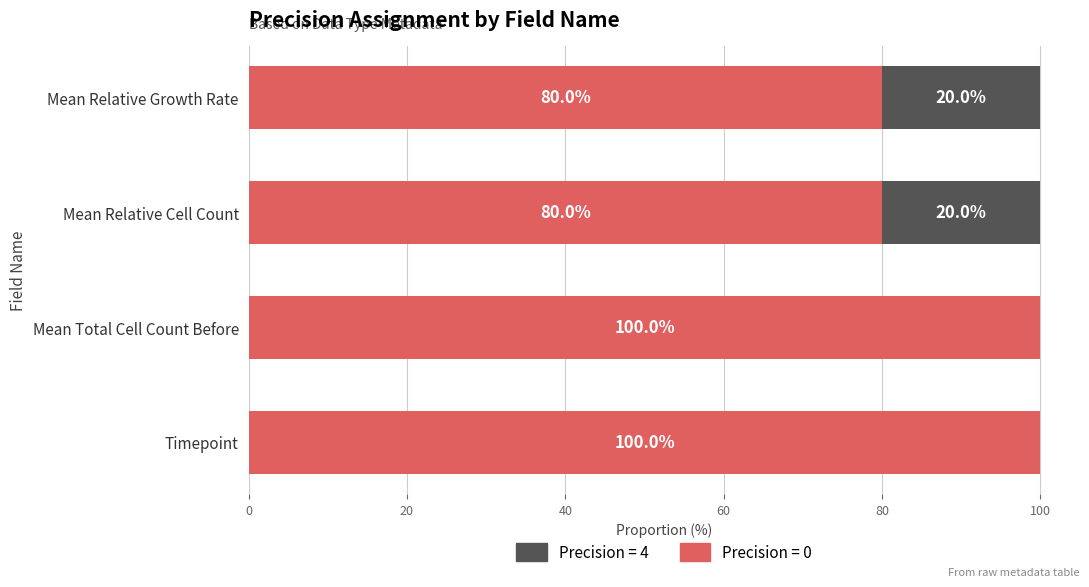

What is the highest value of the Precision = 0 series?

100